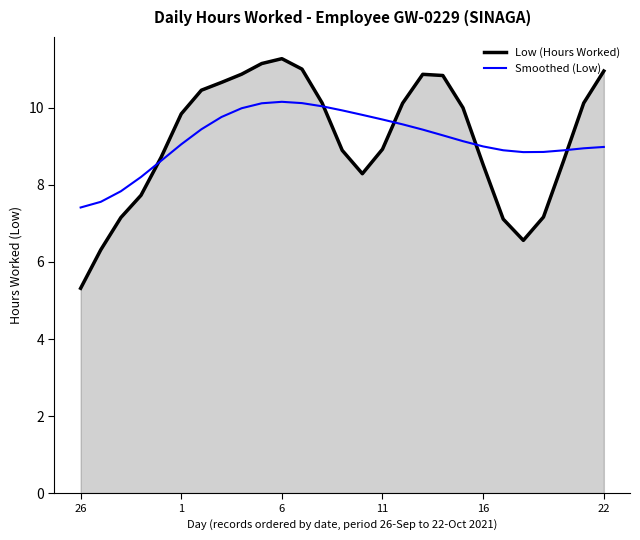

List the series in order of their peak value, lowest first.

Smoothed (Low), Low (Hours Worked)